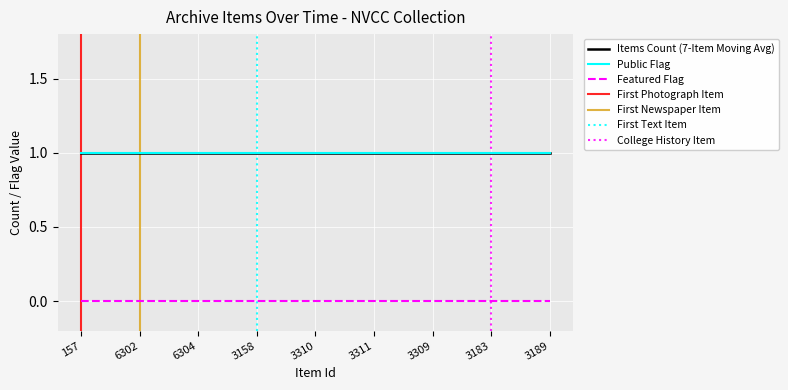

True or false: Featured and Items Count intersect in this chart.

False